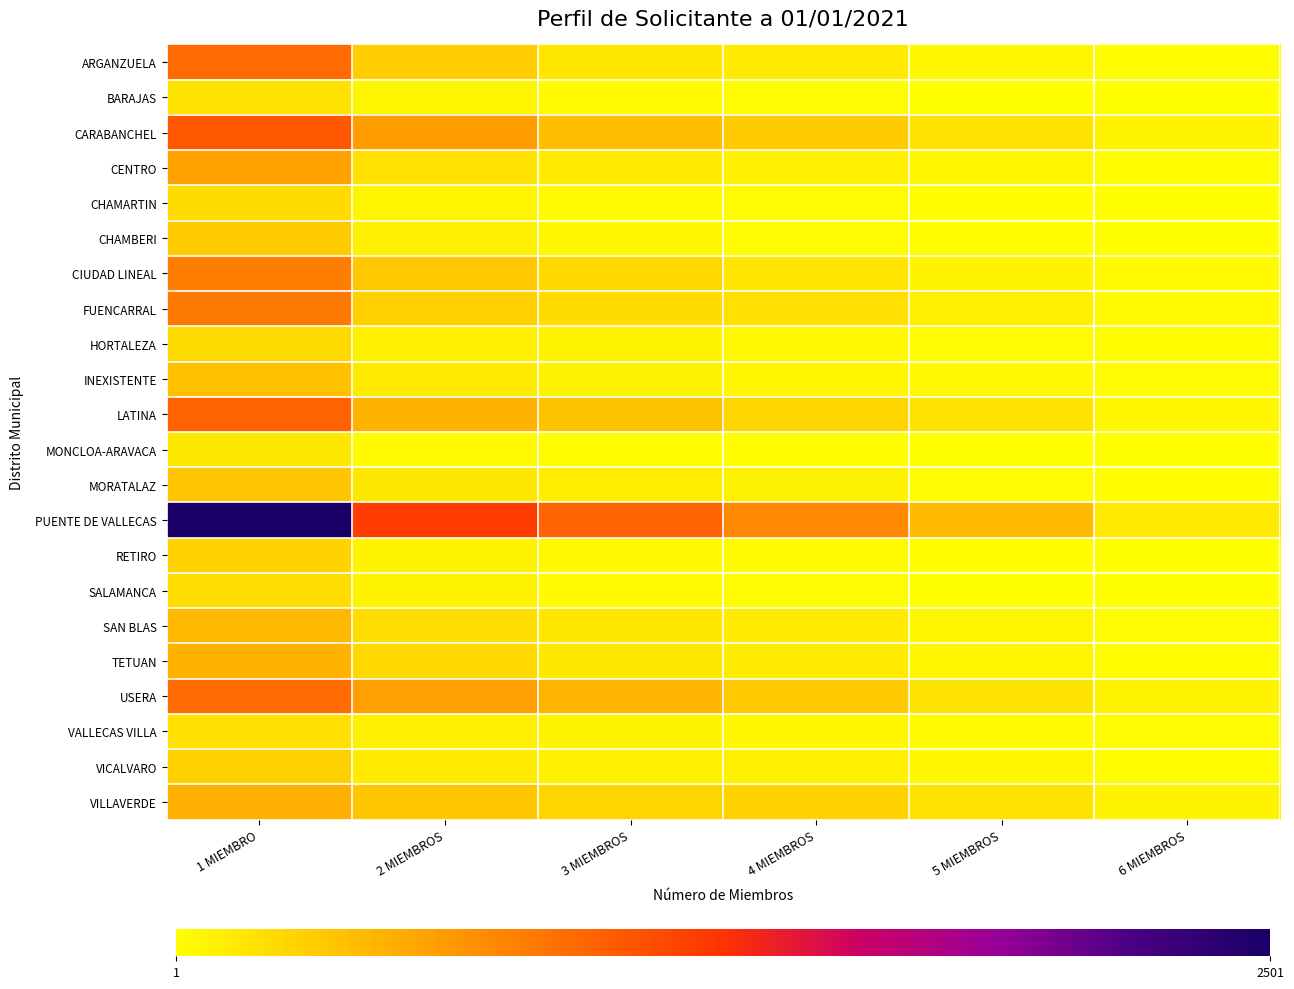

Which series has the largest total across all categories?

PUENTE DE VALLECAS